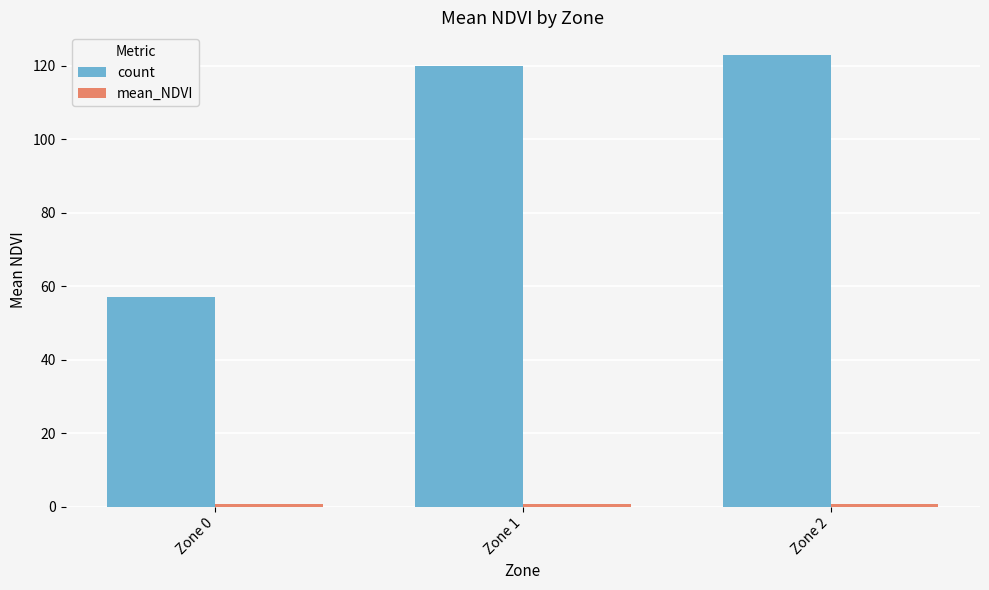

At which label is count closest to 90?

Zone 1